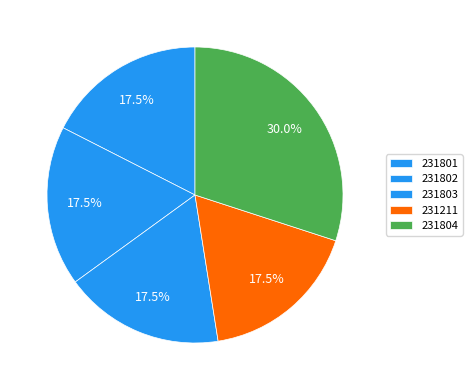

How many slices are in this pie chart?

5